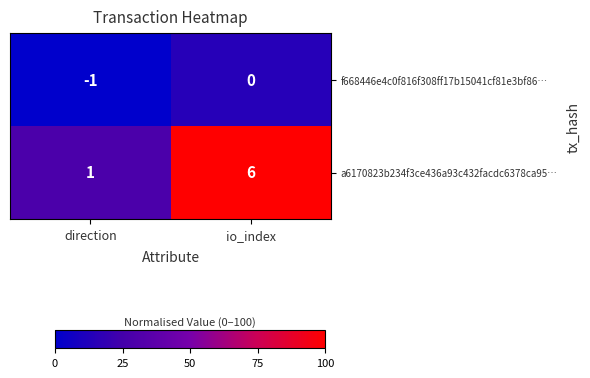

What is the total value across all series at direction?

0